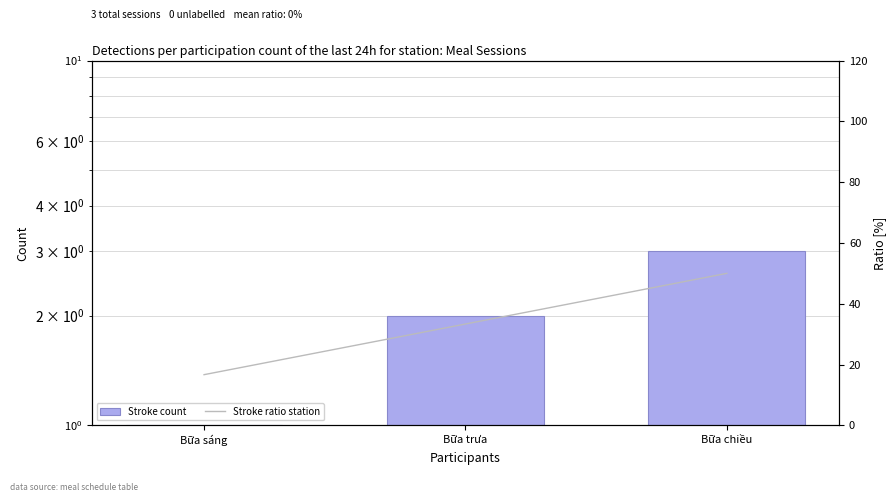

What is the minimum value shown in the chart?

1.0